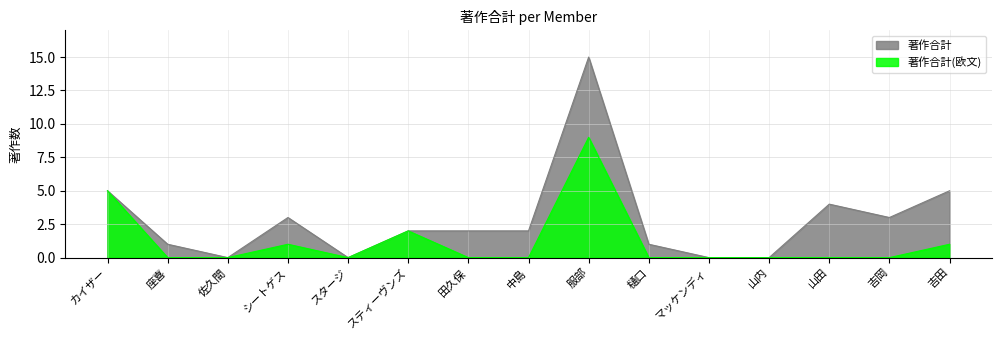

What is the sum of all 著作合計 values?

43